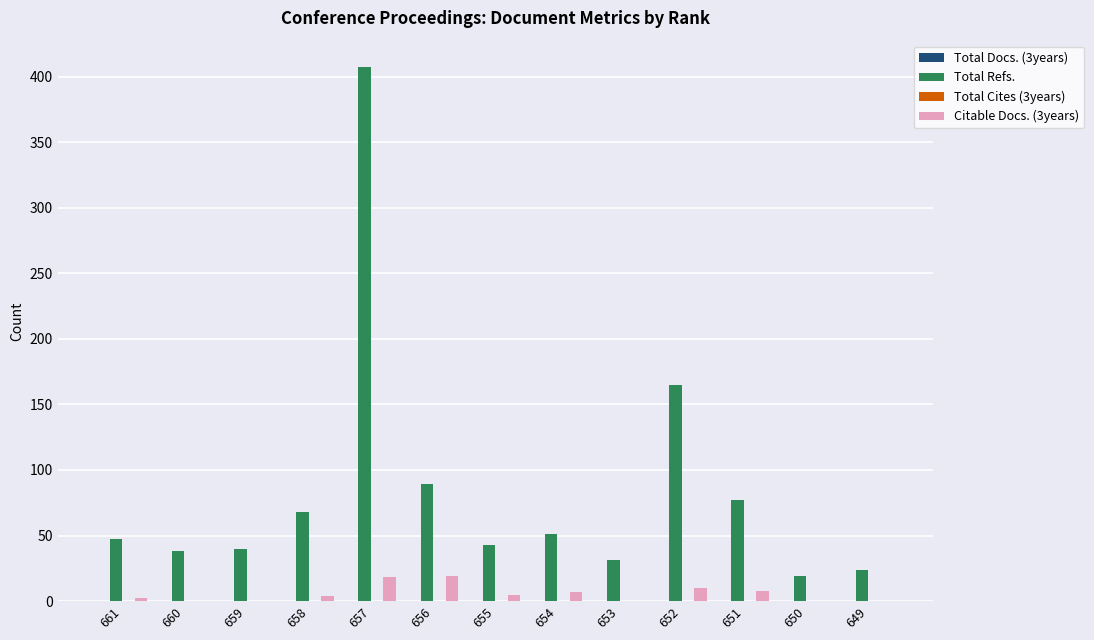

Between 658 and 650, which series saw the biggest shift?

Total Refs.